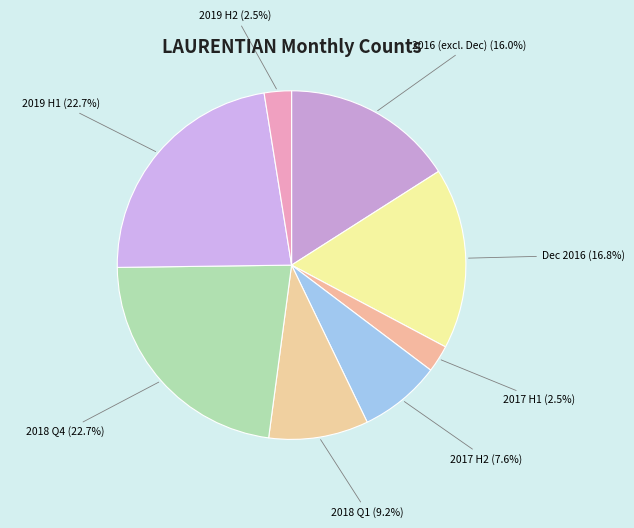

How many segments does this pie chart have?

8